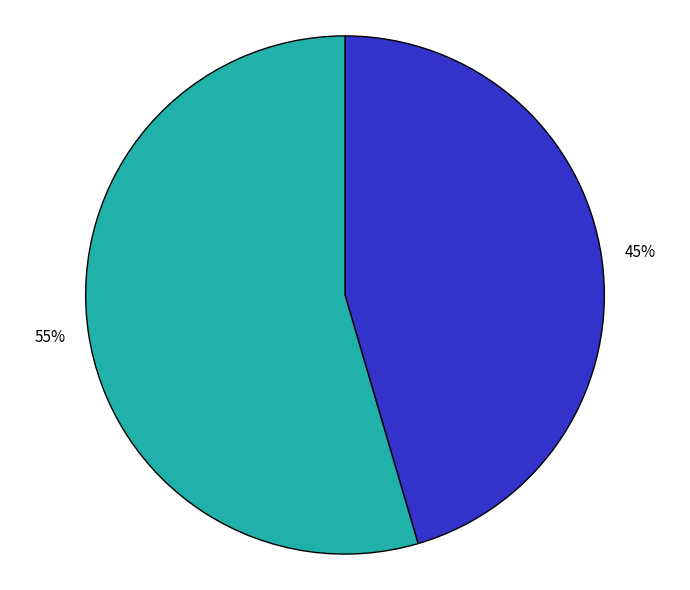

To the nearest percent, what is the average slice percentage?

50%